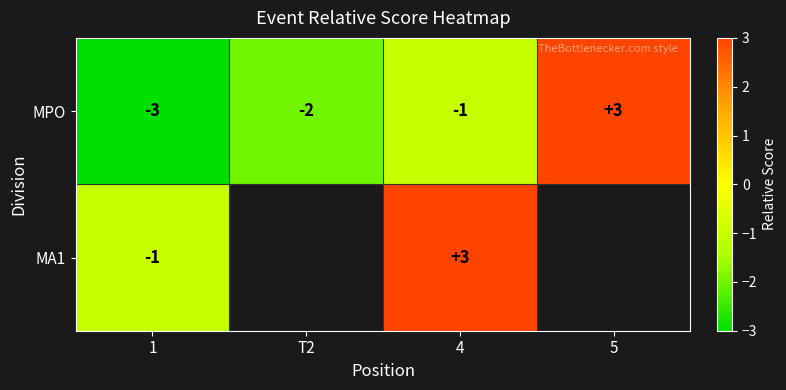

At which category is the sum across all series the highest?

4